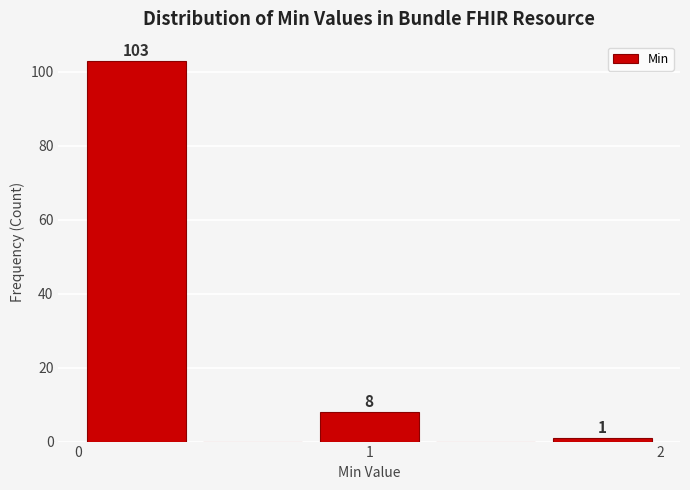

Over which range of the x-axis is the bar tallest?

0.0 to 0.4